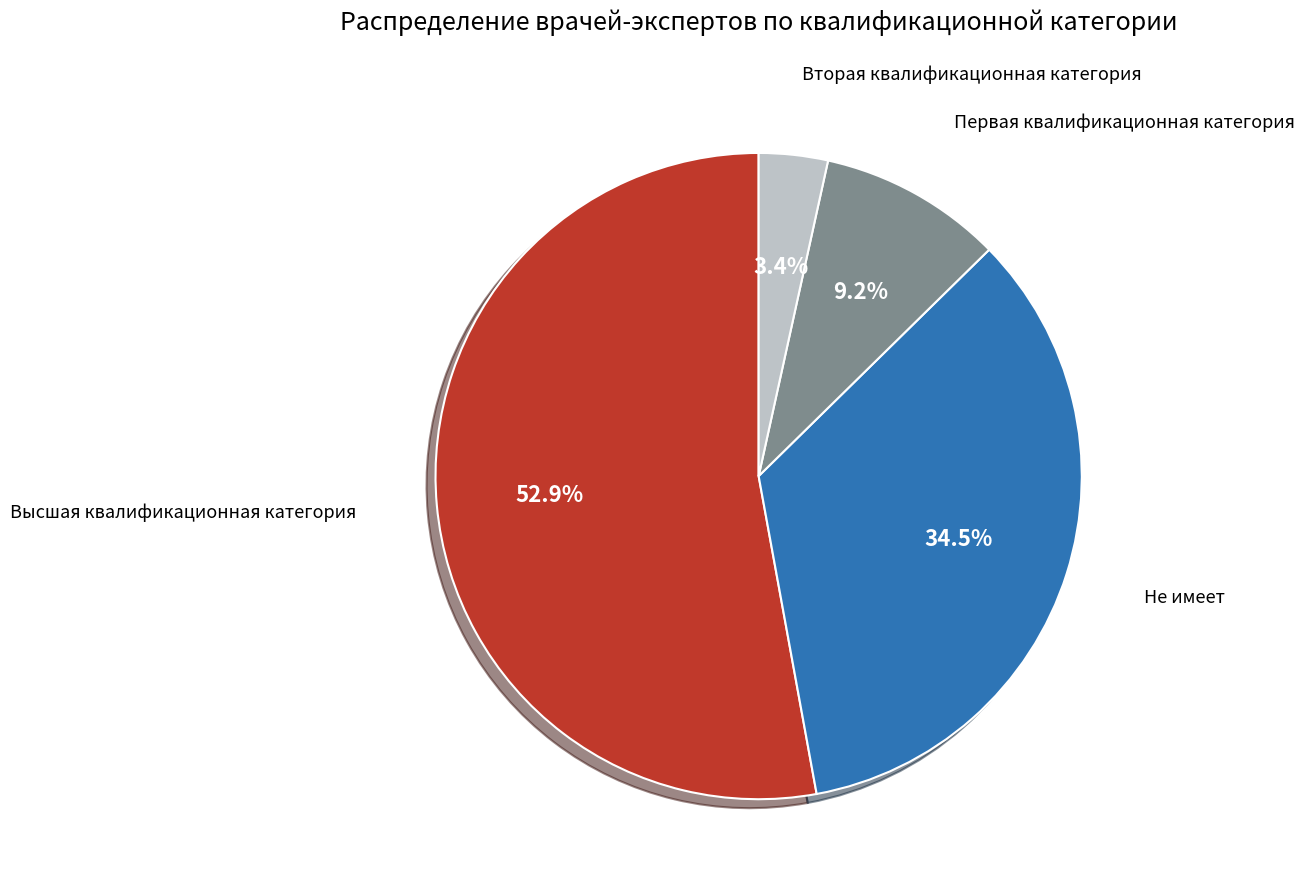

Is there any slice that represents more than half of the pie?

Yes